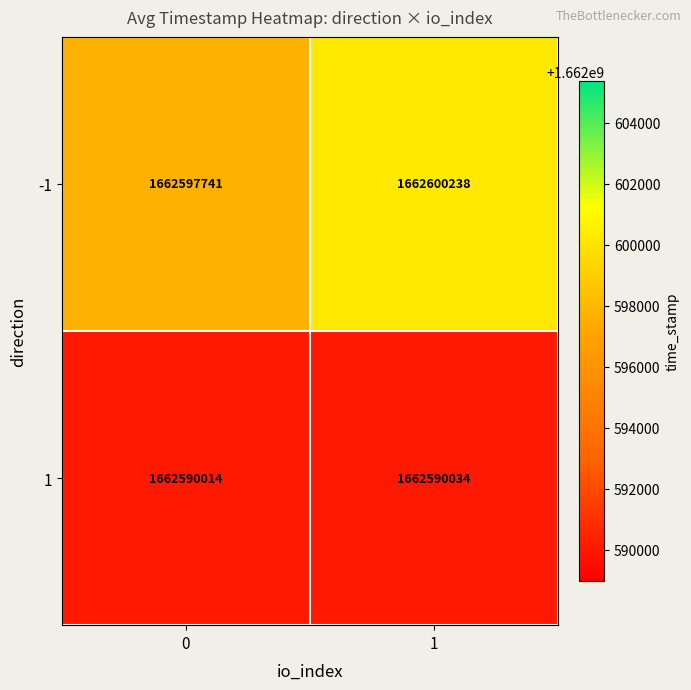

Rank the series by their average value, from highest to lowest.

-1, 1